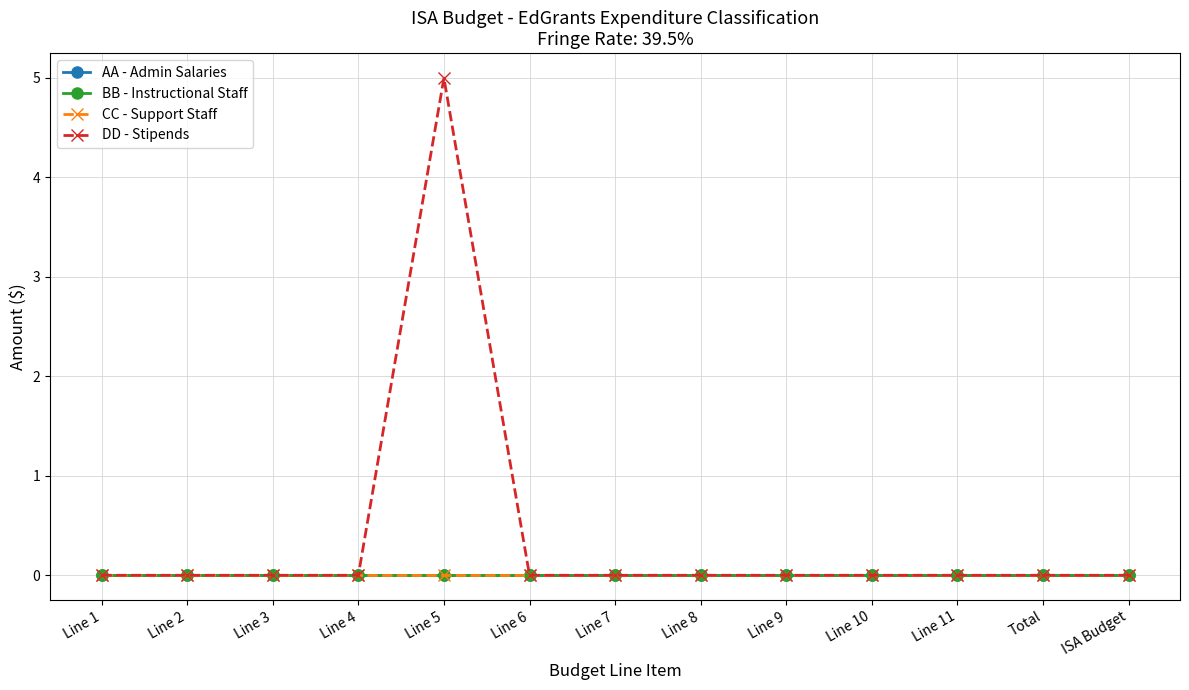

What is the greatest value displayed?

5